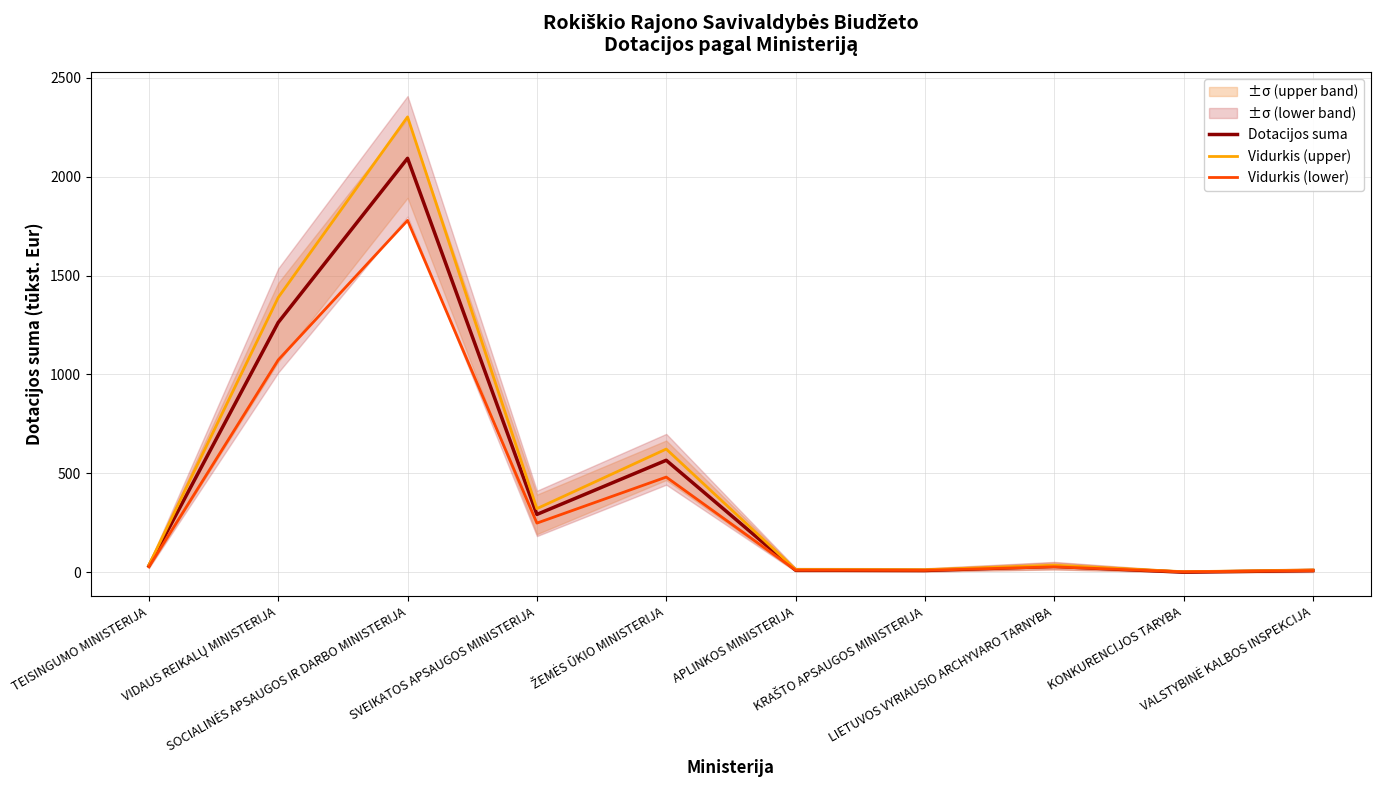

True or false: Vidurkis (upper) and Dotacijos suma intersect in this chart.

False